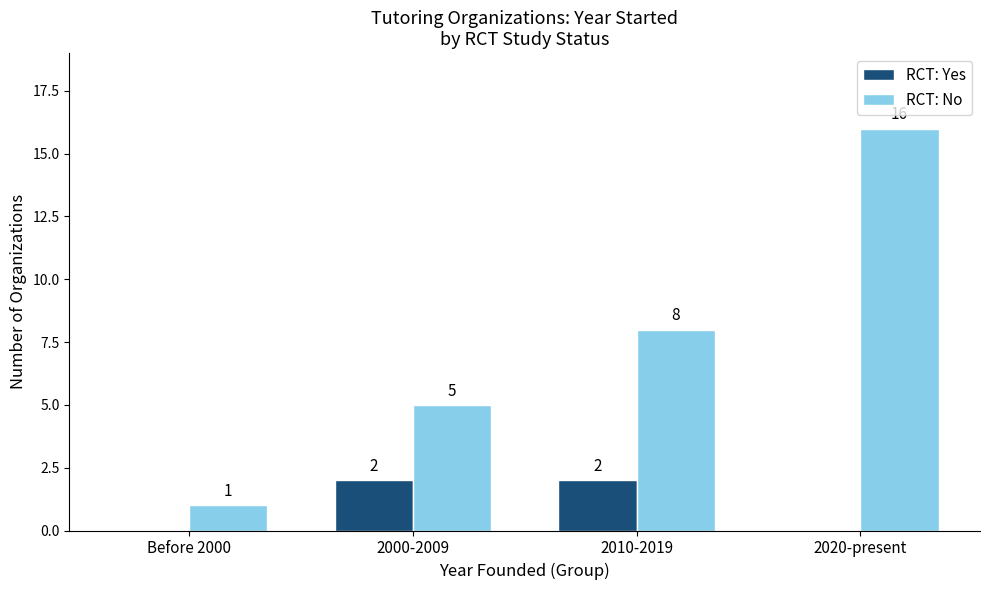

What is the highest value of the RCT: No series?

16